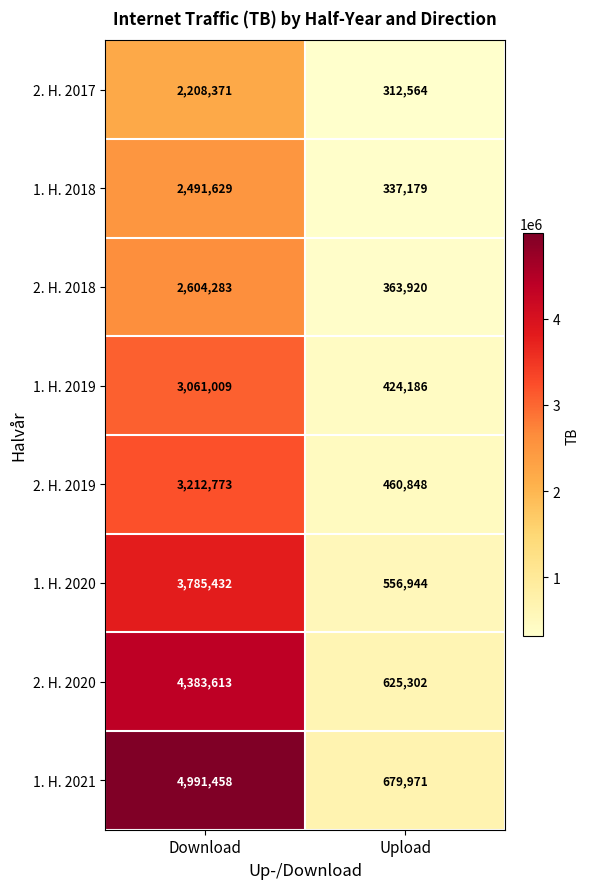

At how many categories does at least one series exceed 3965523?

1